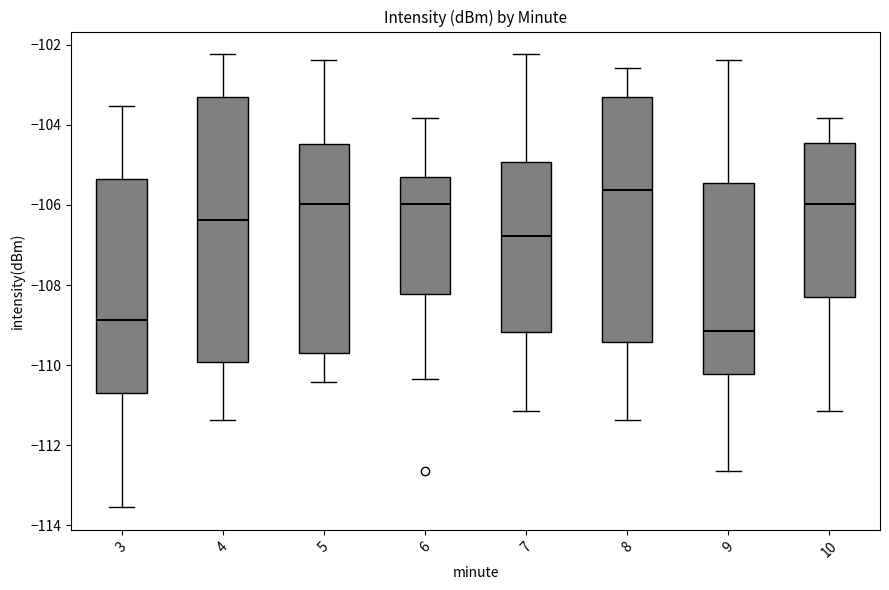

Where does the upper whisker of the box at x = 9 end on the y-axis? The values are not printed on the chart, so give them approximately, as read against the axis.

-102.4